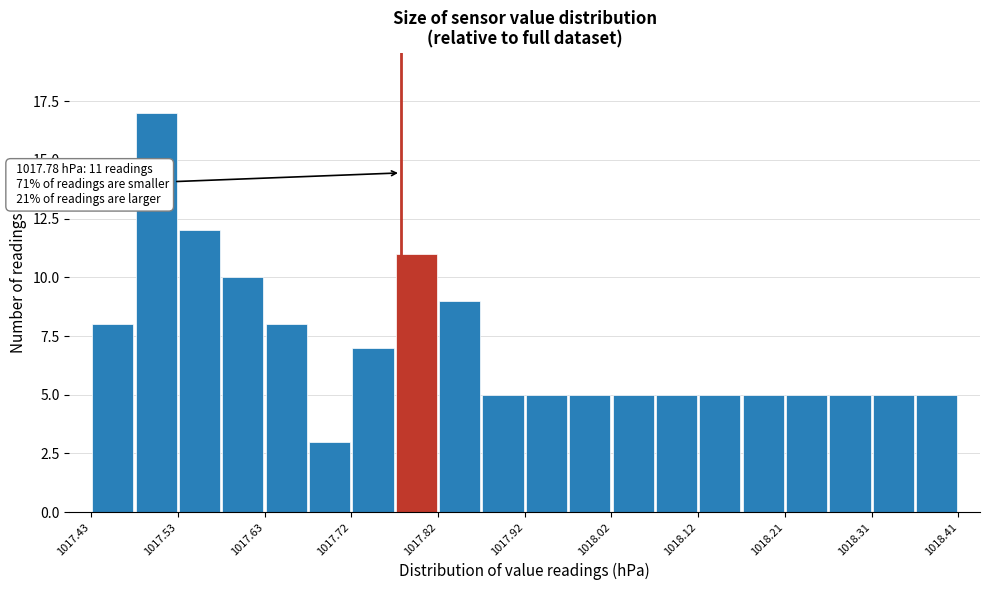

Which range on the x-axis has the tallest bar?

1017.479 to 1017.528